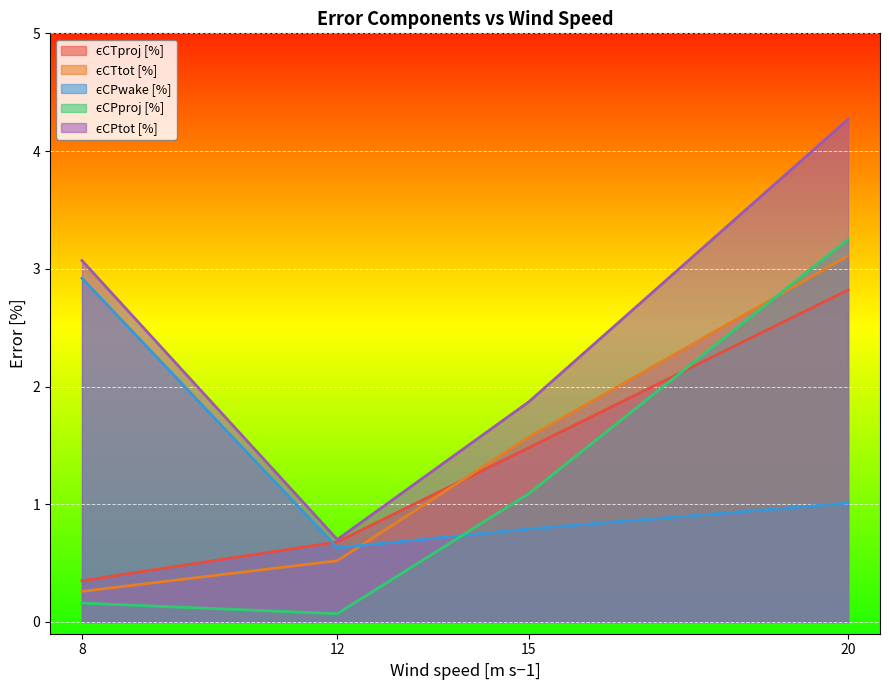

Which has a higher value, 8 or 12?

12